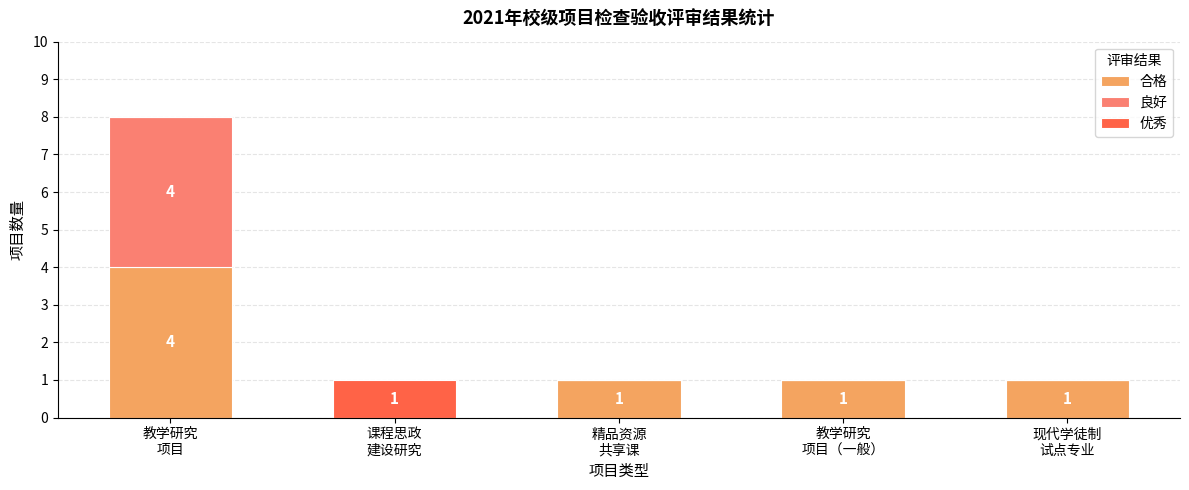

What is the maximum value for 合格?

4